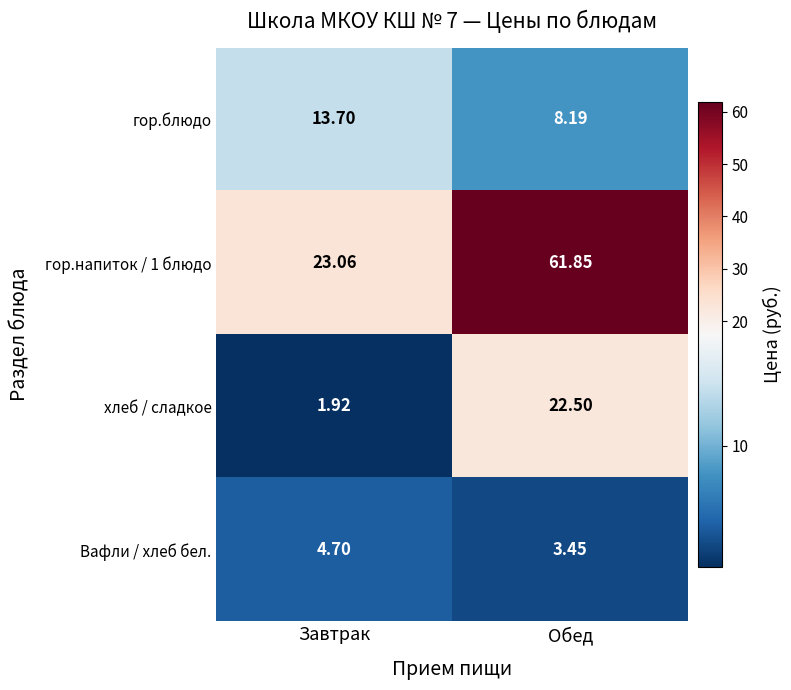

At which label is гор.блюдо closest to 10?

Обед